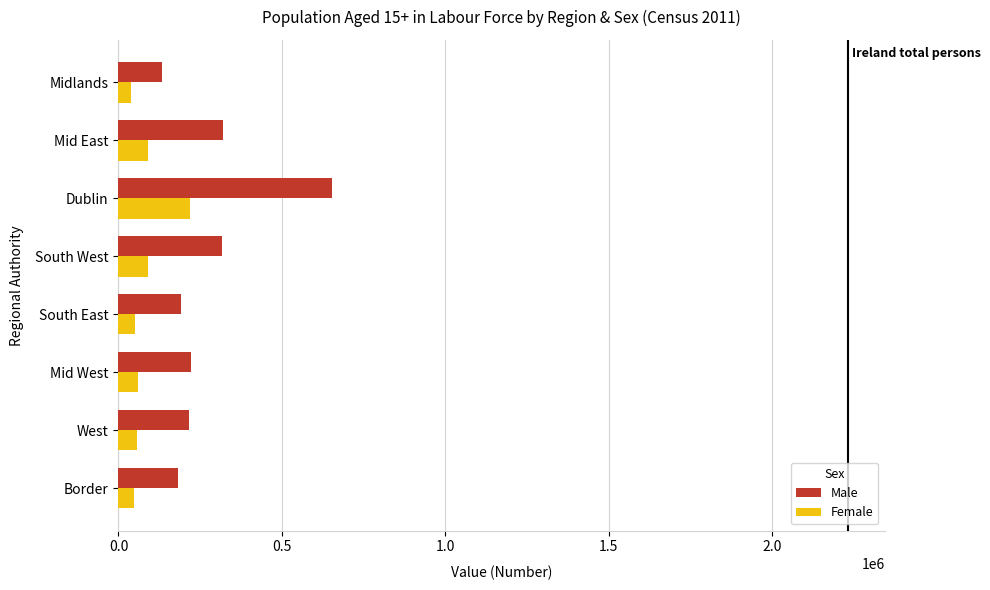

The value of Female at Mid West is 58949. True or false?

True